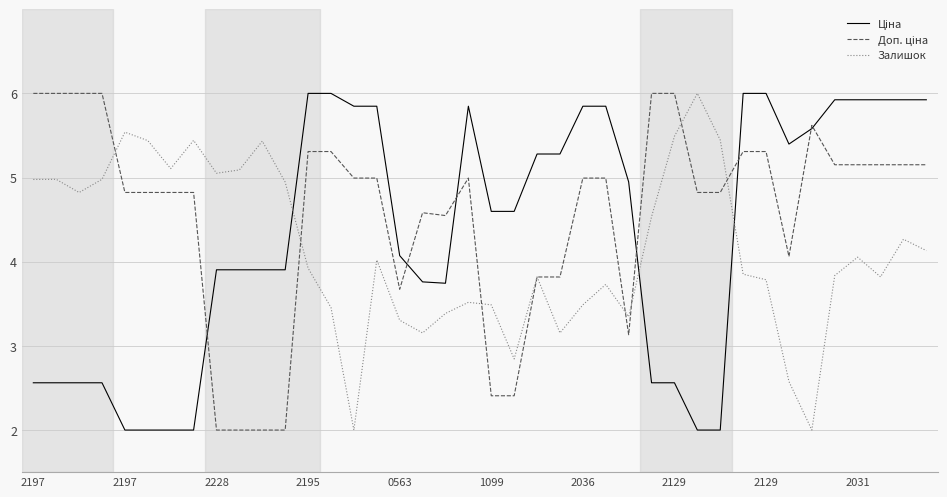

How many lines are shown in the chart?

3